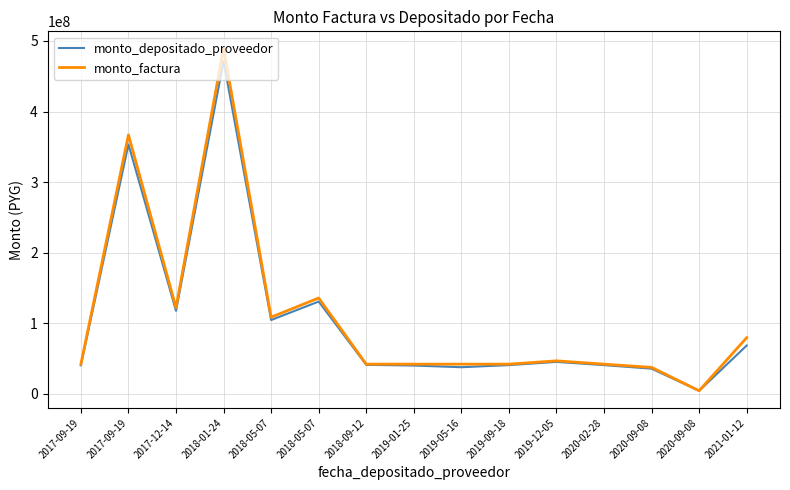

The monto_depositado_proveedor series shows 41266006 at 2018-09-12. True or false?

True